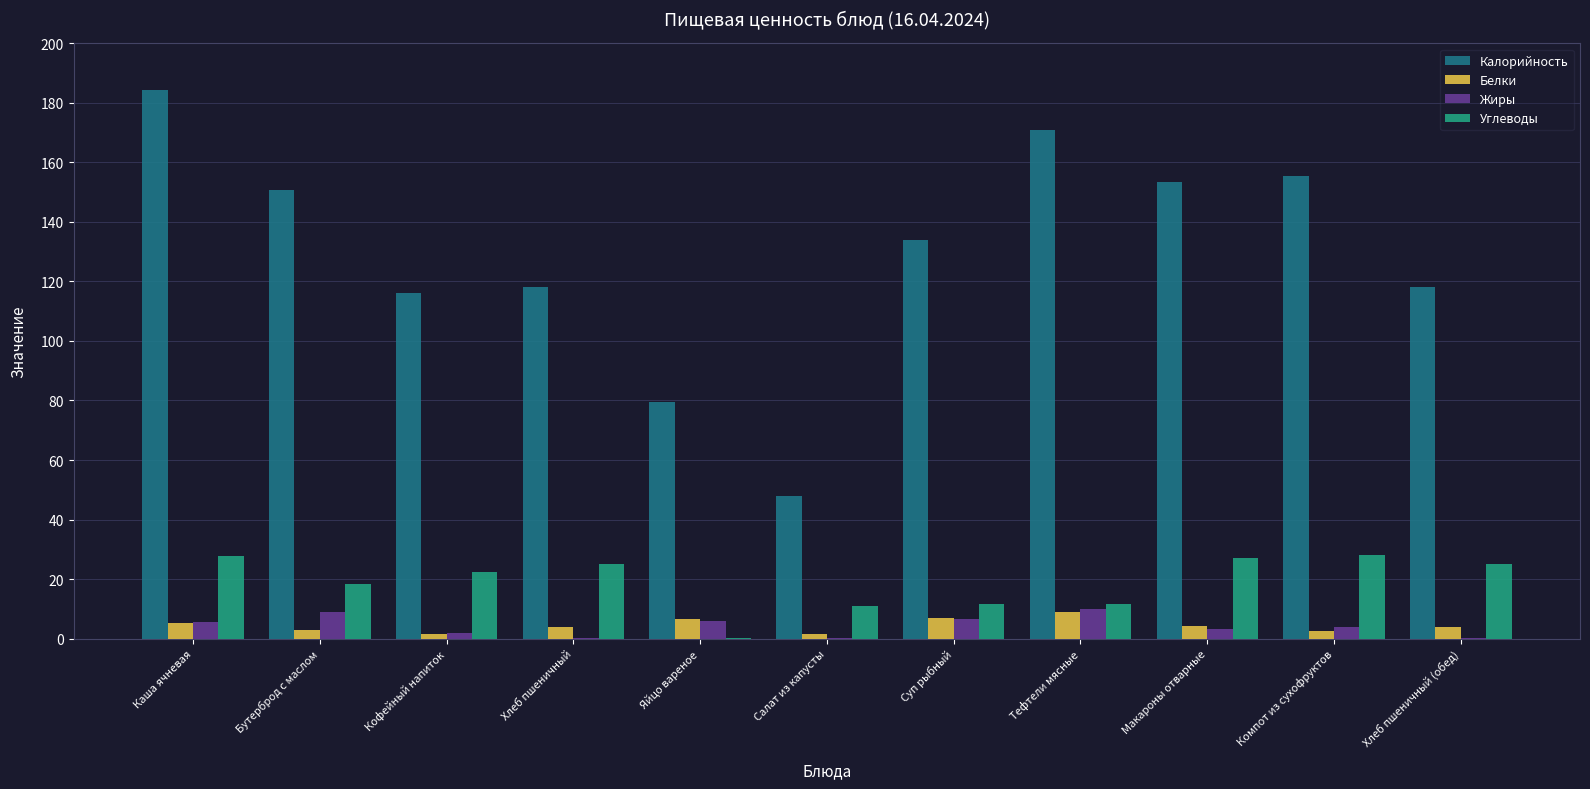

Between Бутерброд с маслом and Яйцо вареное, which series saw the biggest shift?

Калорийность